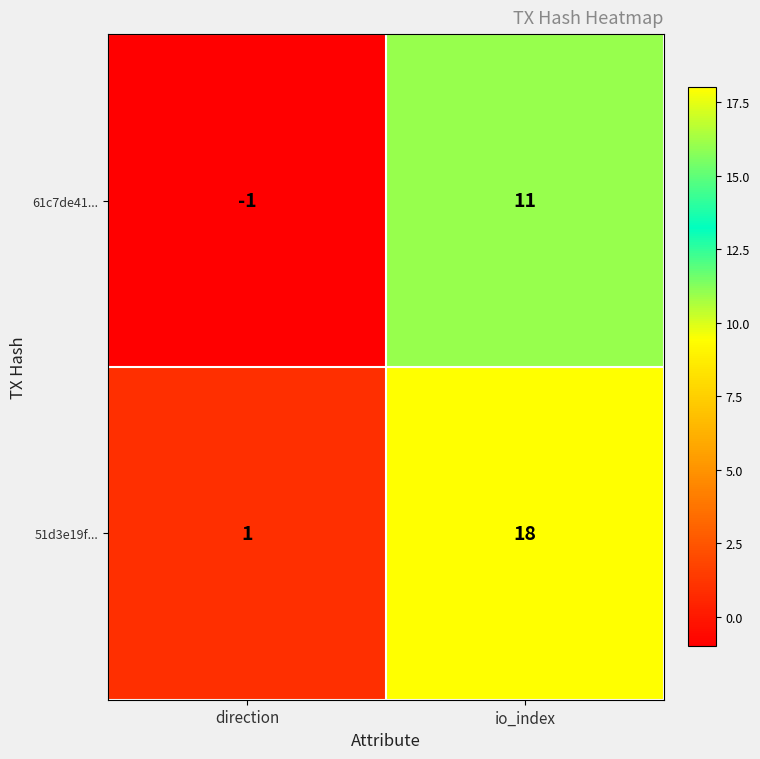

Which series has the largest total across all categories?

51d3e19f...